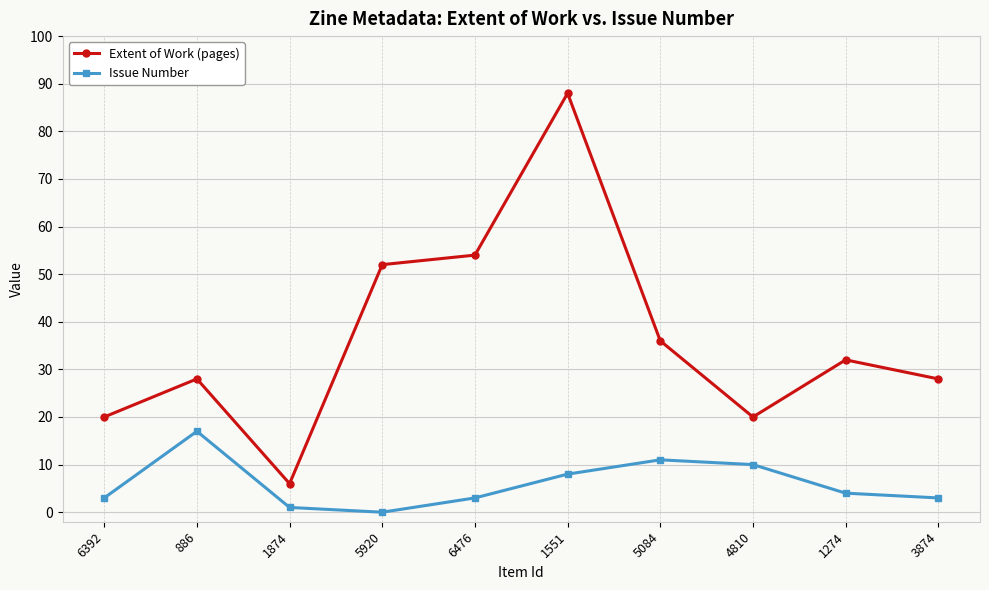

True or false: Extent of Work (pages) and Issue Number cross at least once.

False